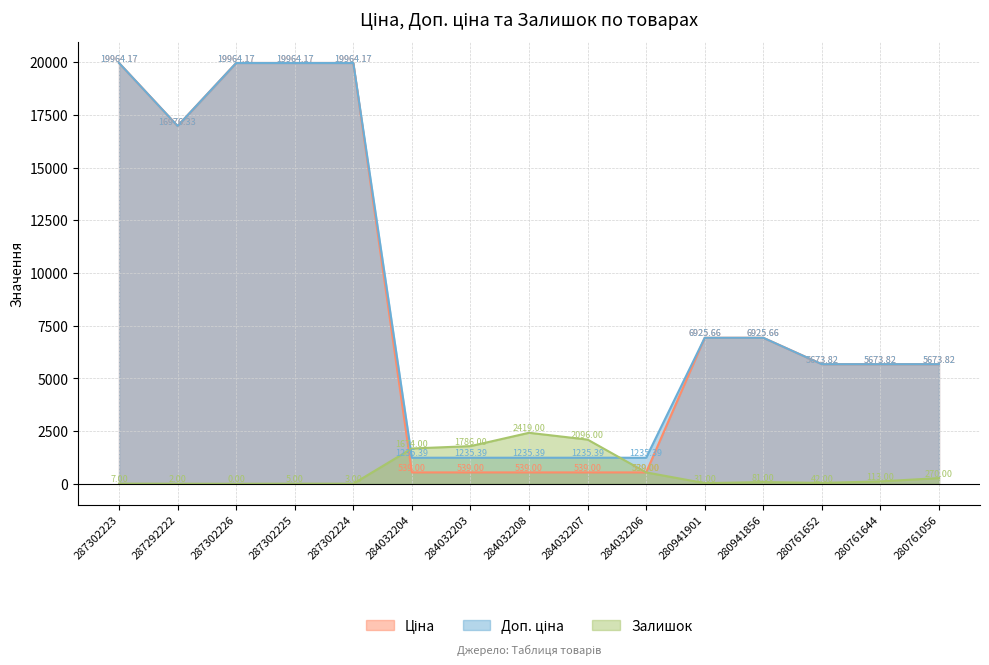

True or false: Ціна has a value of 802.2 at 284032203.

False